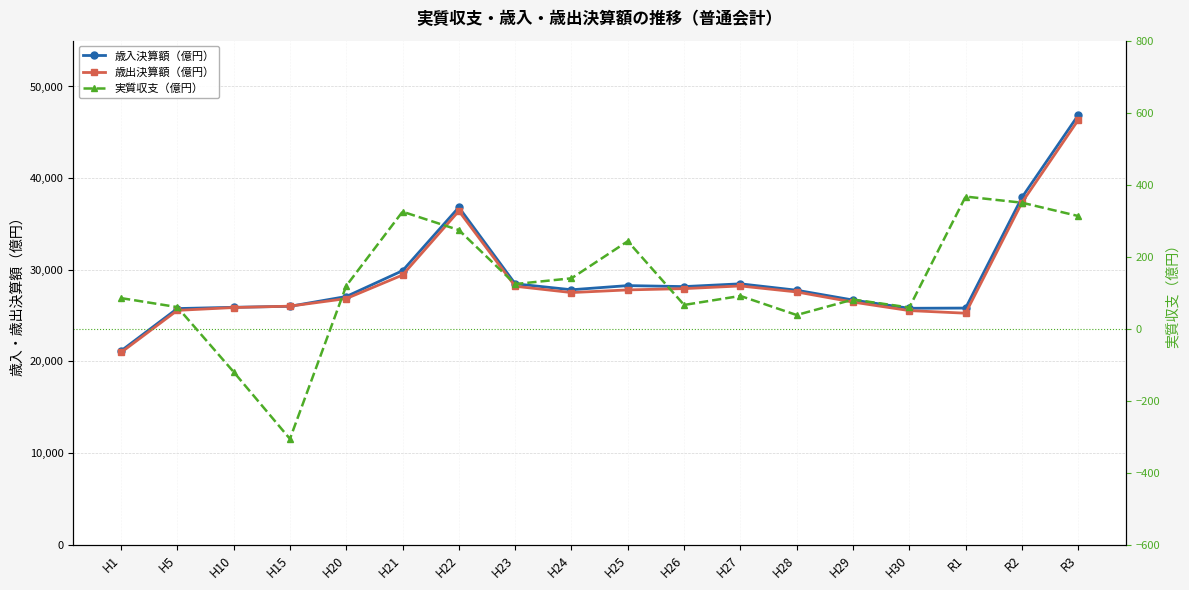

What is the maximum value for 歳出決算額（億円）?

46348.0